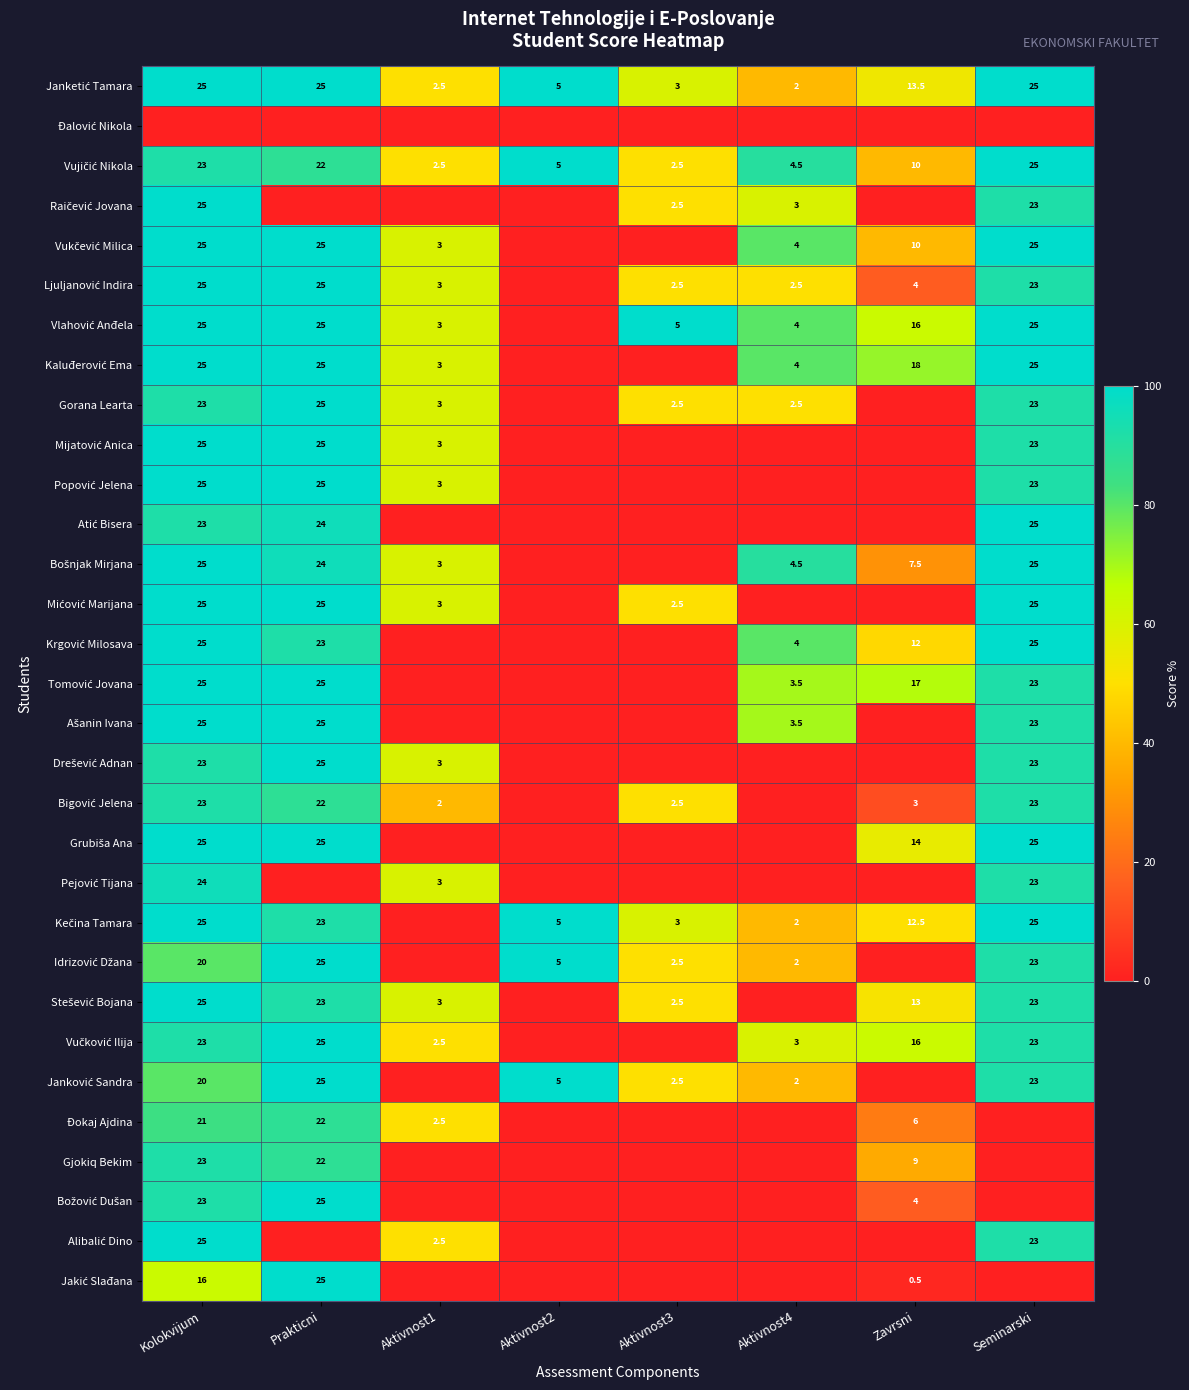

True or false: Gorana Learta has a value of 11.6 at Seminarski.

False